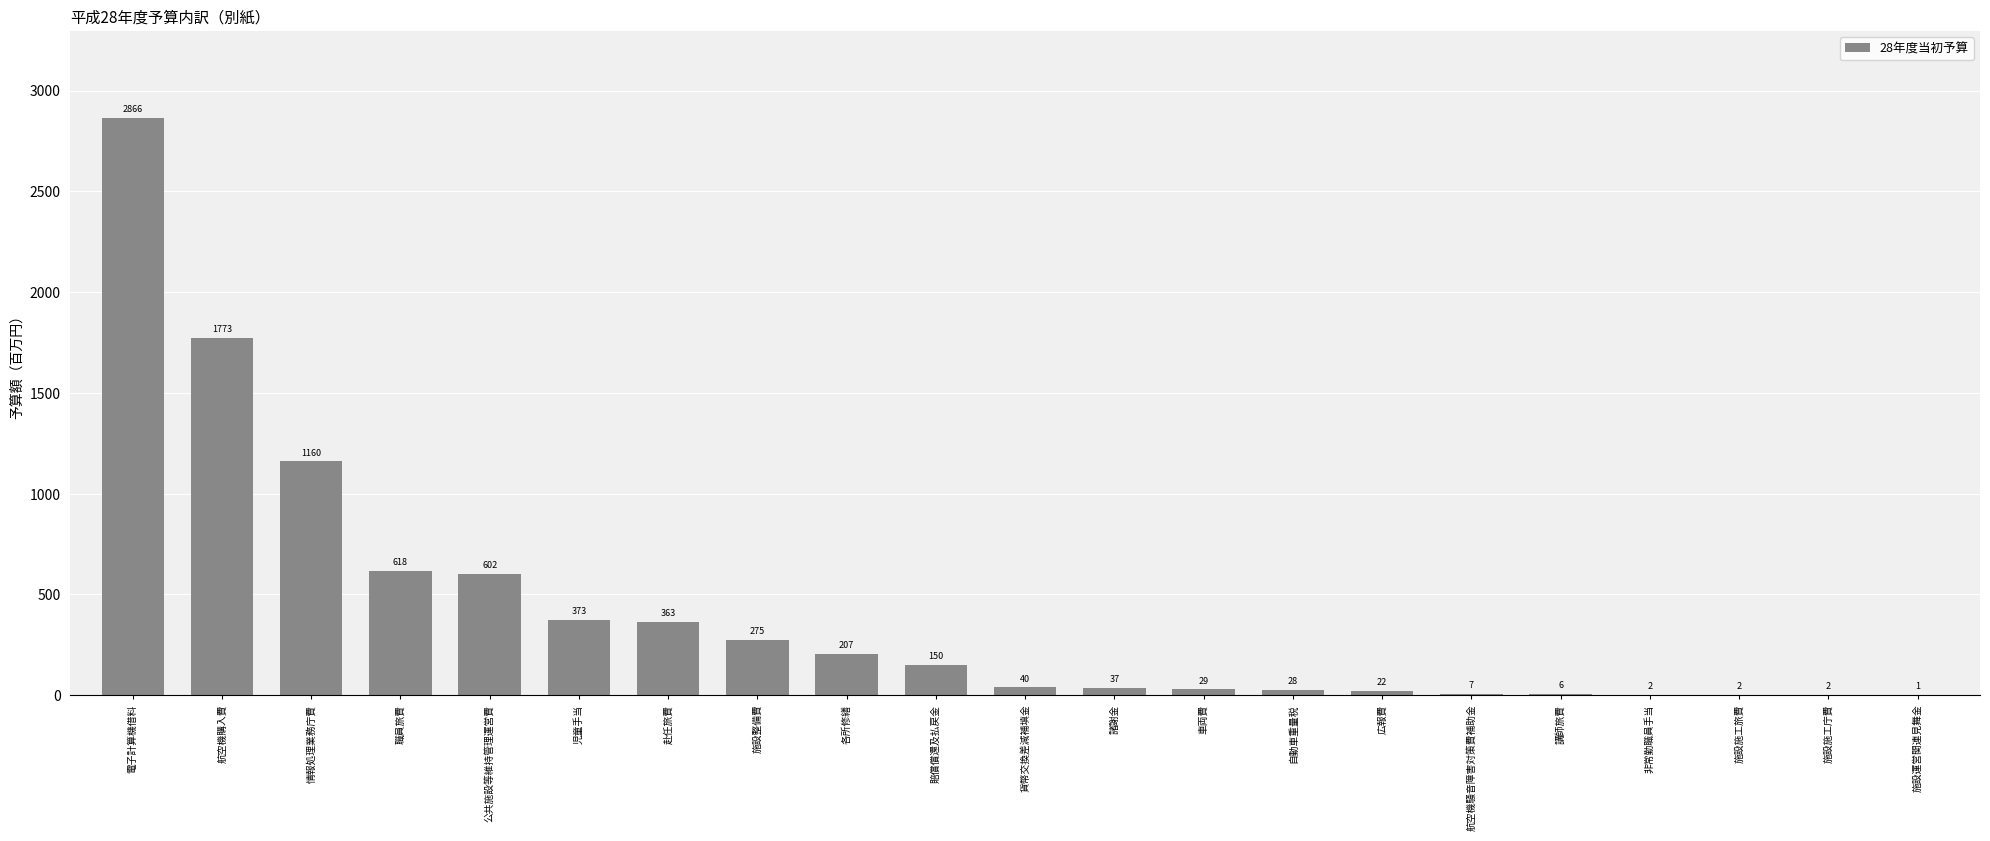

Reading left to right, list all the values displayed in this chart.

電子計算機借料=2866	航空機購入費=1773	情報処理業務庁費=1160	職員旅費=618	公共施設等維持管理運営費=602	児童手当=373	赴任旅費=363	施設整備費=275	各所修繕=207	賠償償還及払戻金=150	貨幣交換差減補填金=40	諸謝金=37	車両費=29	自動車重量税=28	広報費=22	航空機騒音障害対策費補助金=7	講師旅費=6	非常勤職員手当=2	施設施工旅費=2	施設施工庁費=2	施設運営関連見舞金=1